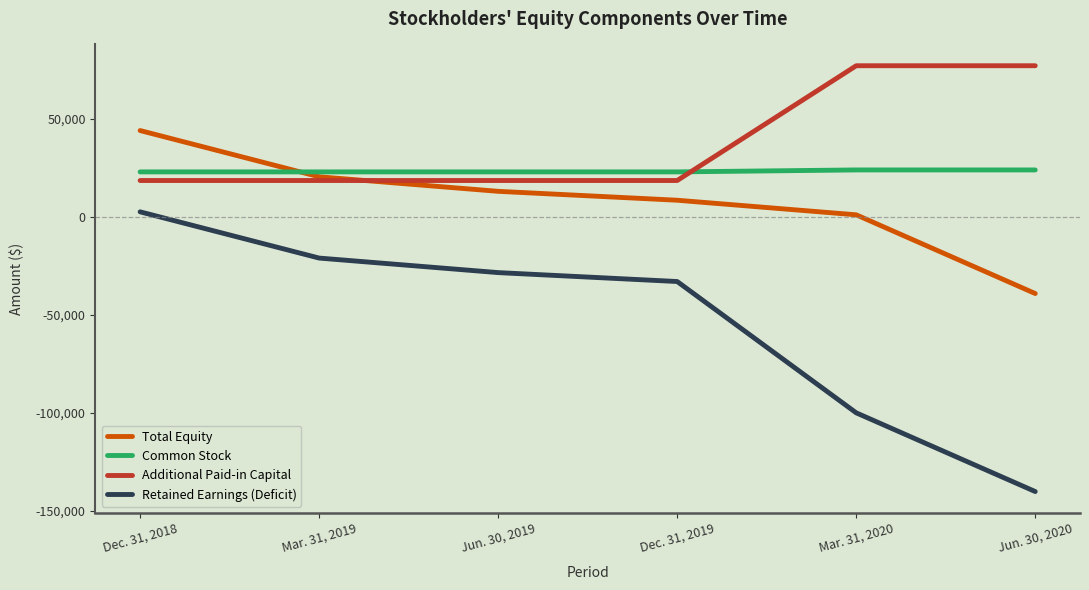

What is the minimum value for Total Equity?

-39154